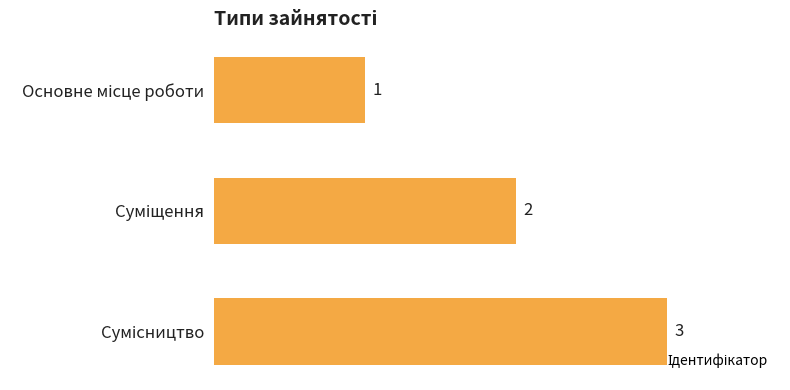

Count the values in the range 1 to 3.

3